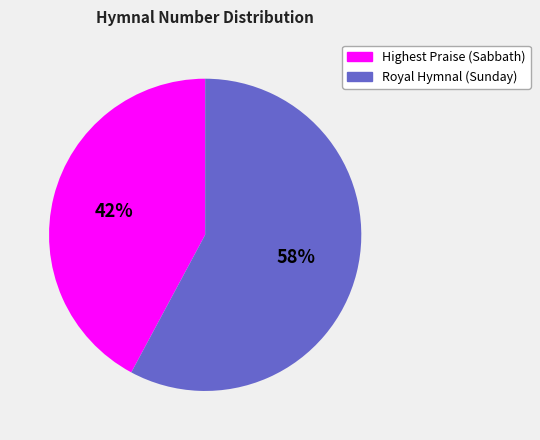

Does any single category account for the majority?

Yes